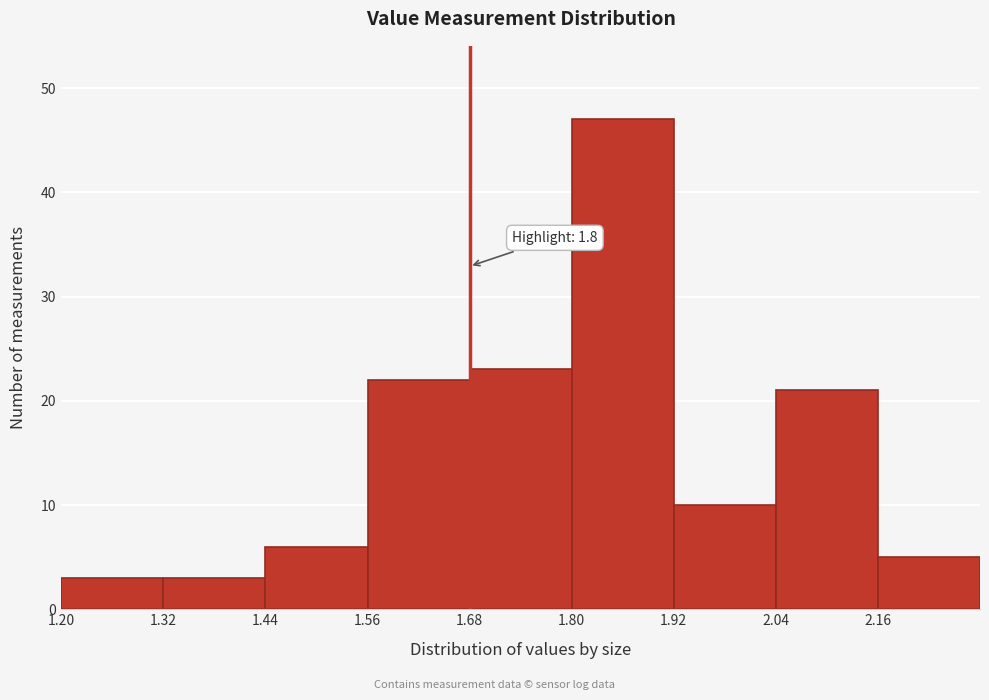

Over which range of the x-axis is the bar tallest?

1.80 to 1.92